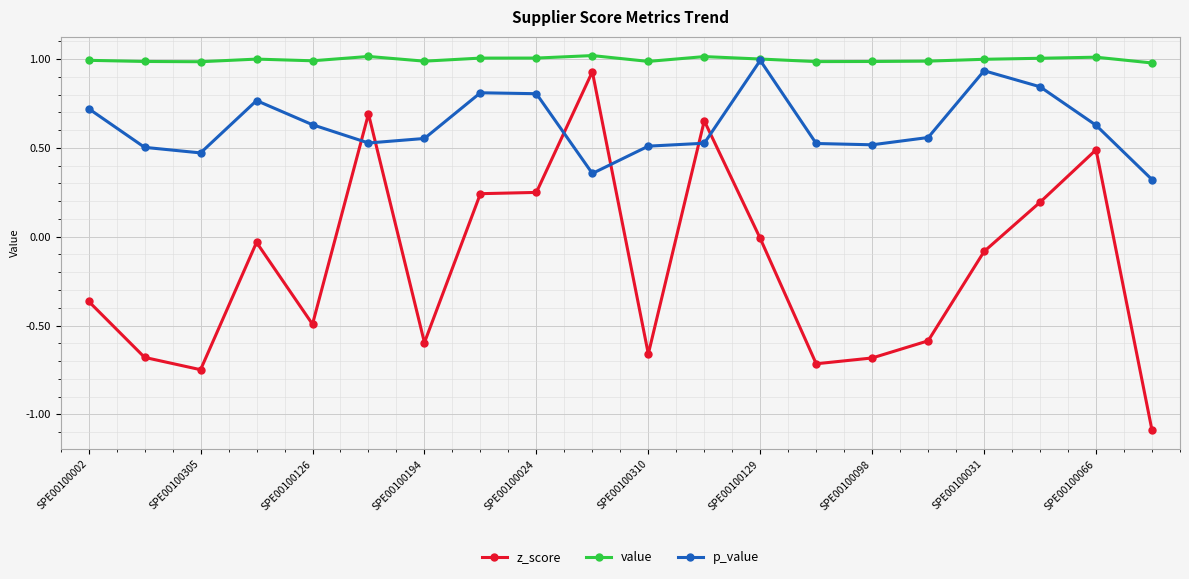

Which series has the largest total across all categories?

value